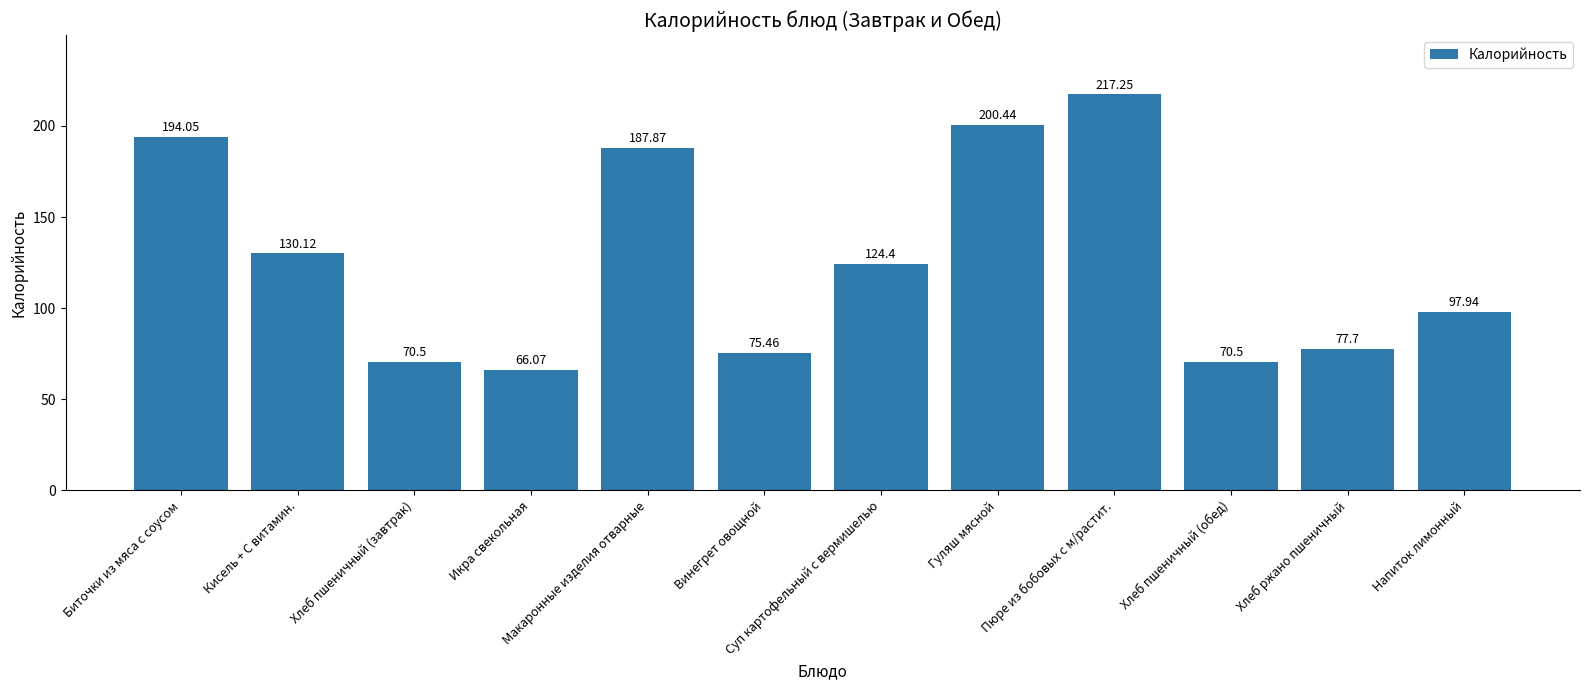

What is the sum of the values at Суп картофельный с вермишелью and Напиток лимонный?

222.3